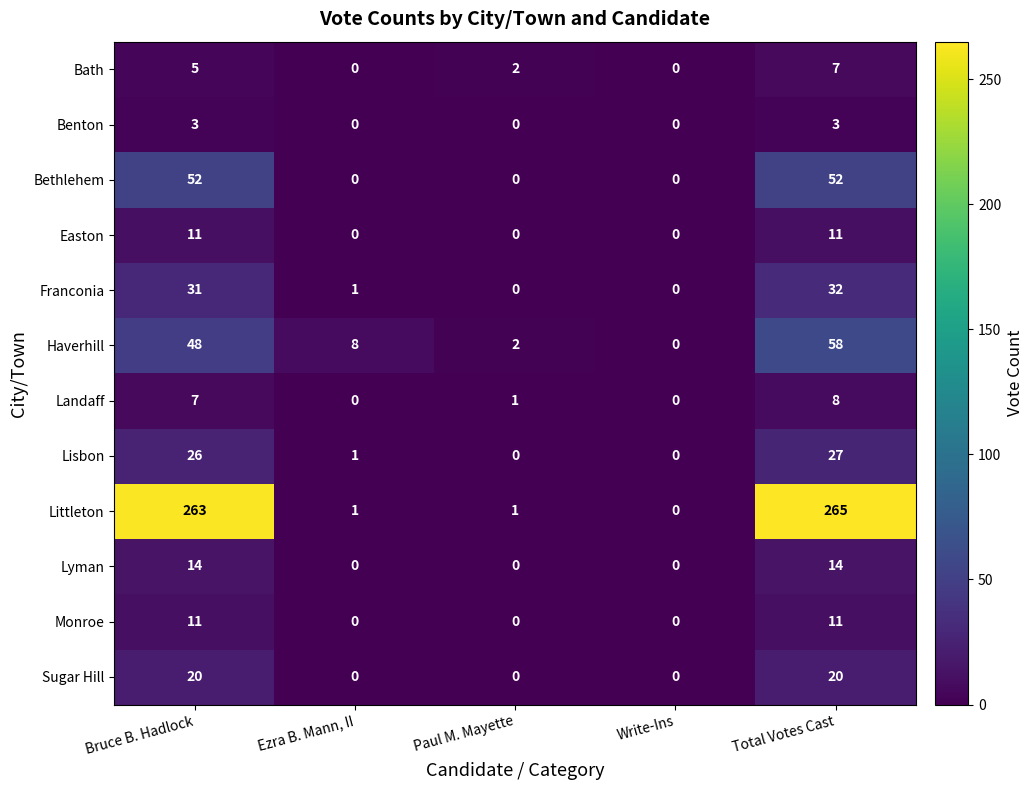

Is it true that Bath equals 2 at Paul M. Mayette?

True